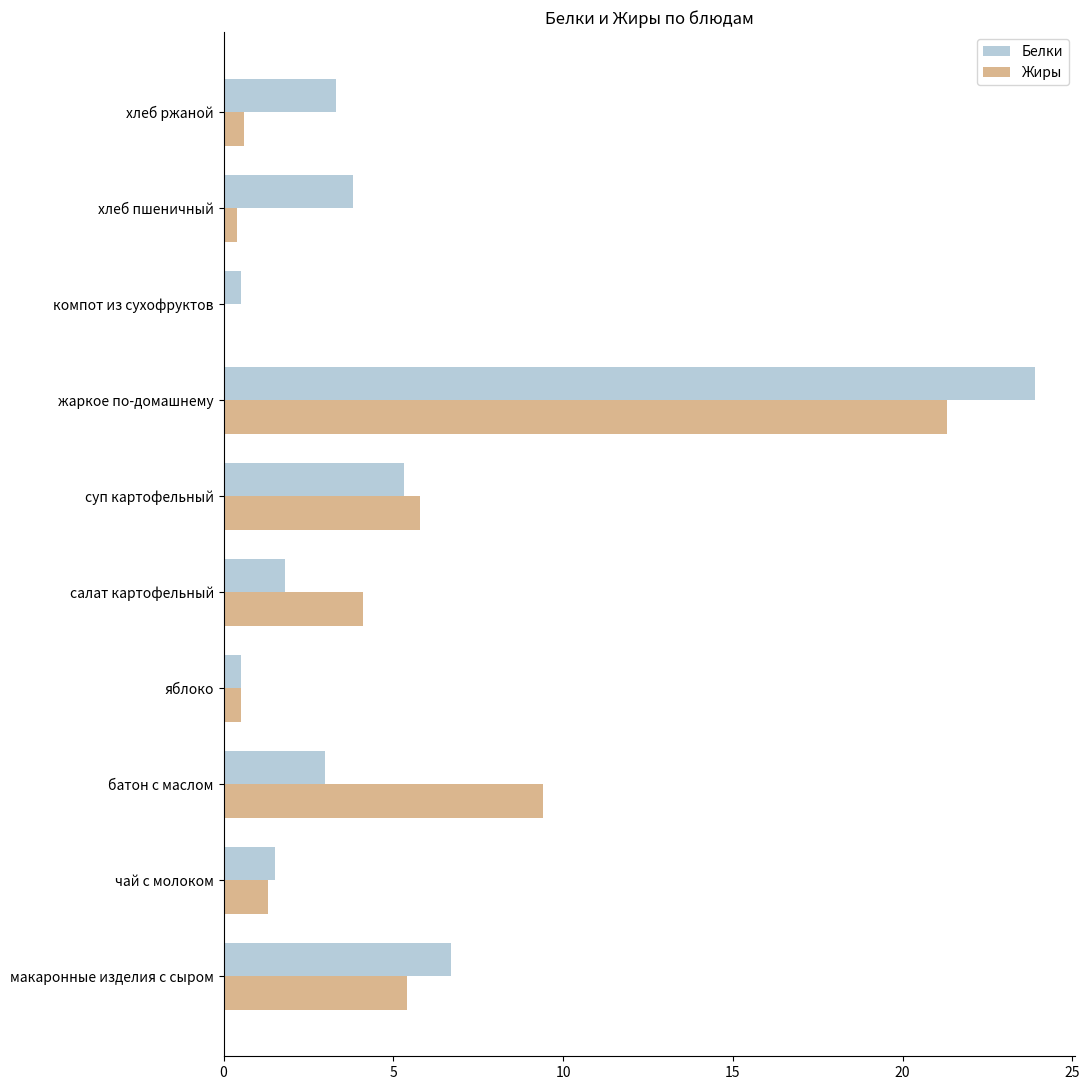

What is the sum of all Белки values?

50.3